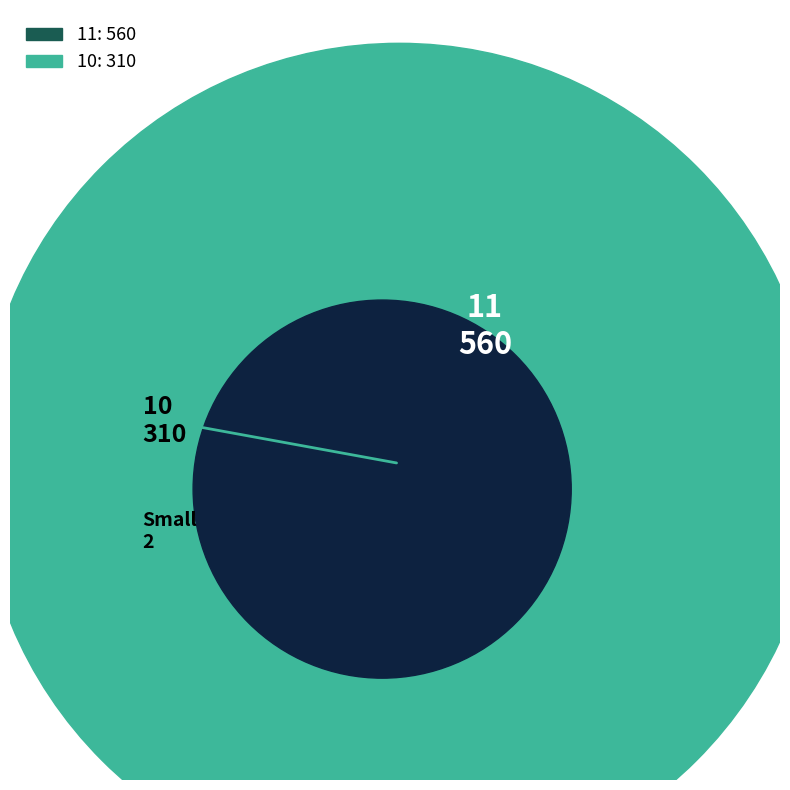

Count the number of slices in the pie.

2